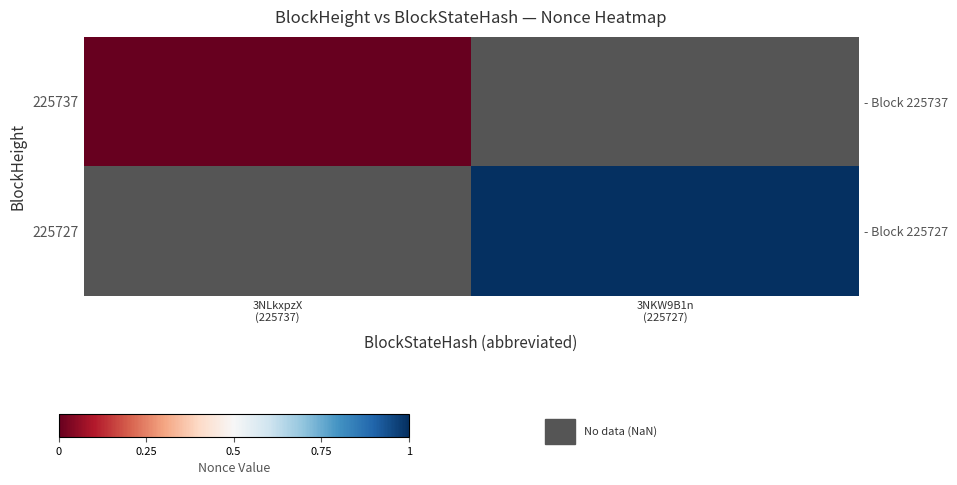

Is the value of 225727 at 3NKW9B1n (225727) greater than the value of 225737 at 3NKW9B1n (225727)?

No